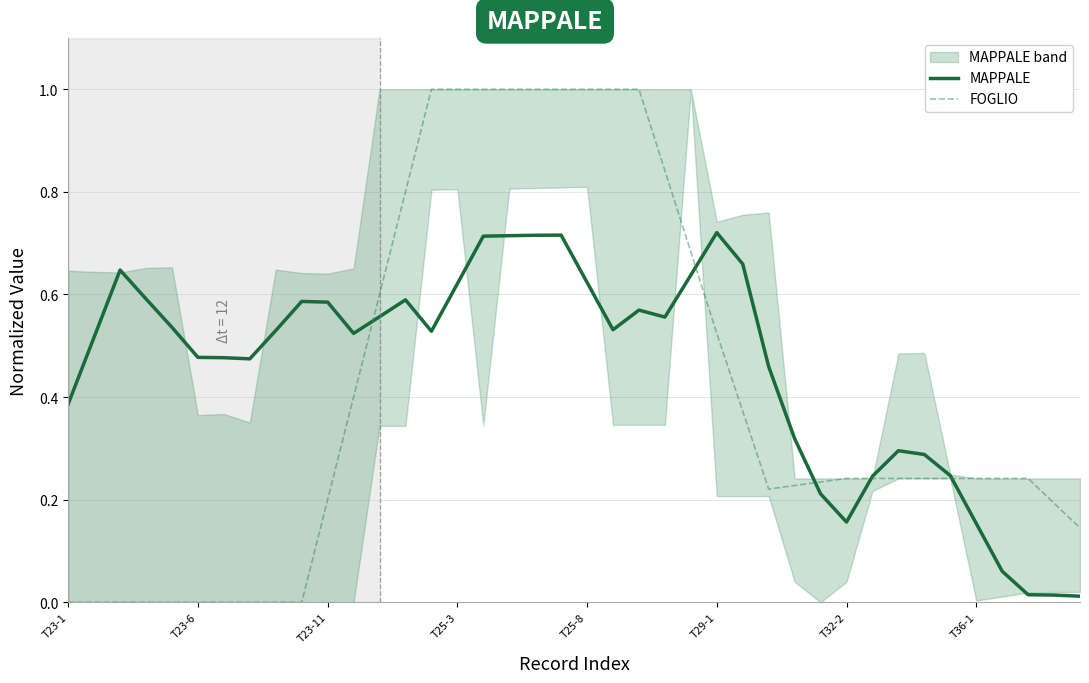

Which series has the widest spread of values?

FOGLIO